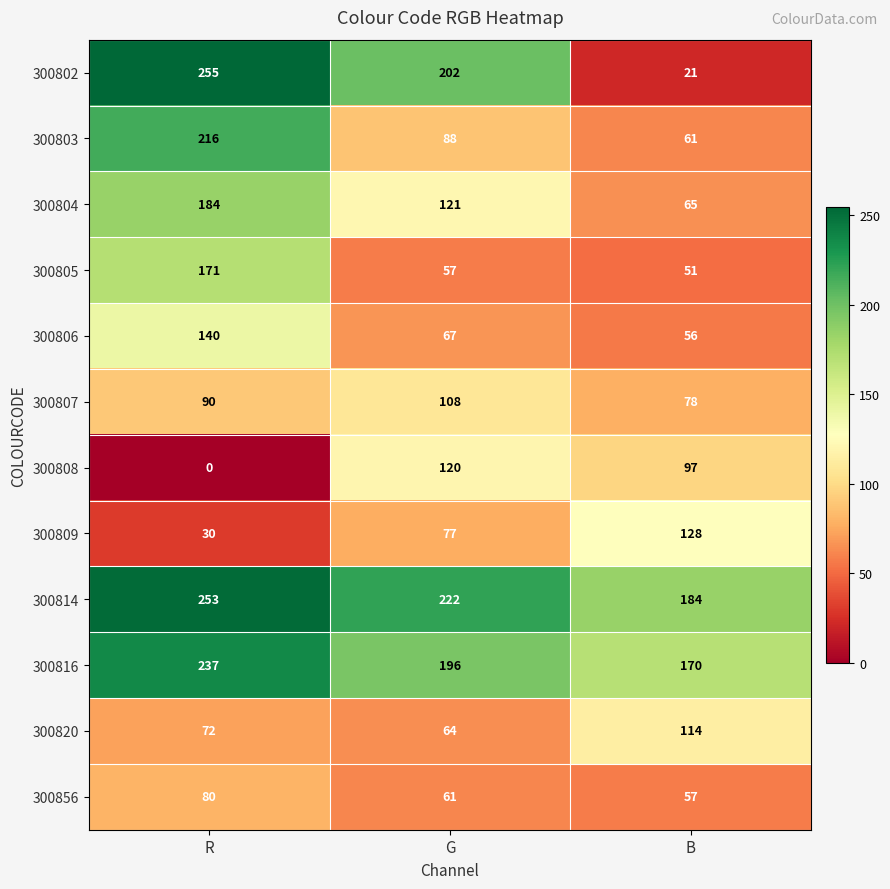

Which series has the largest range (max minus min)?

300802